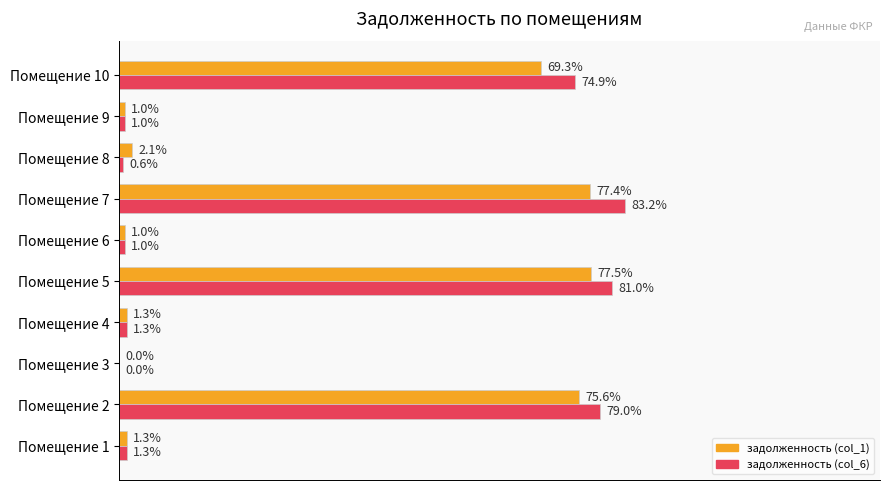

What are all the series names shown in the legend?

задолженность (col_1), задолженность (col_6)